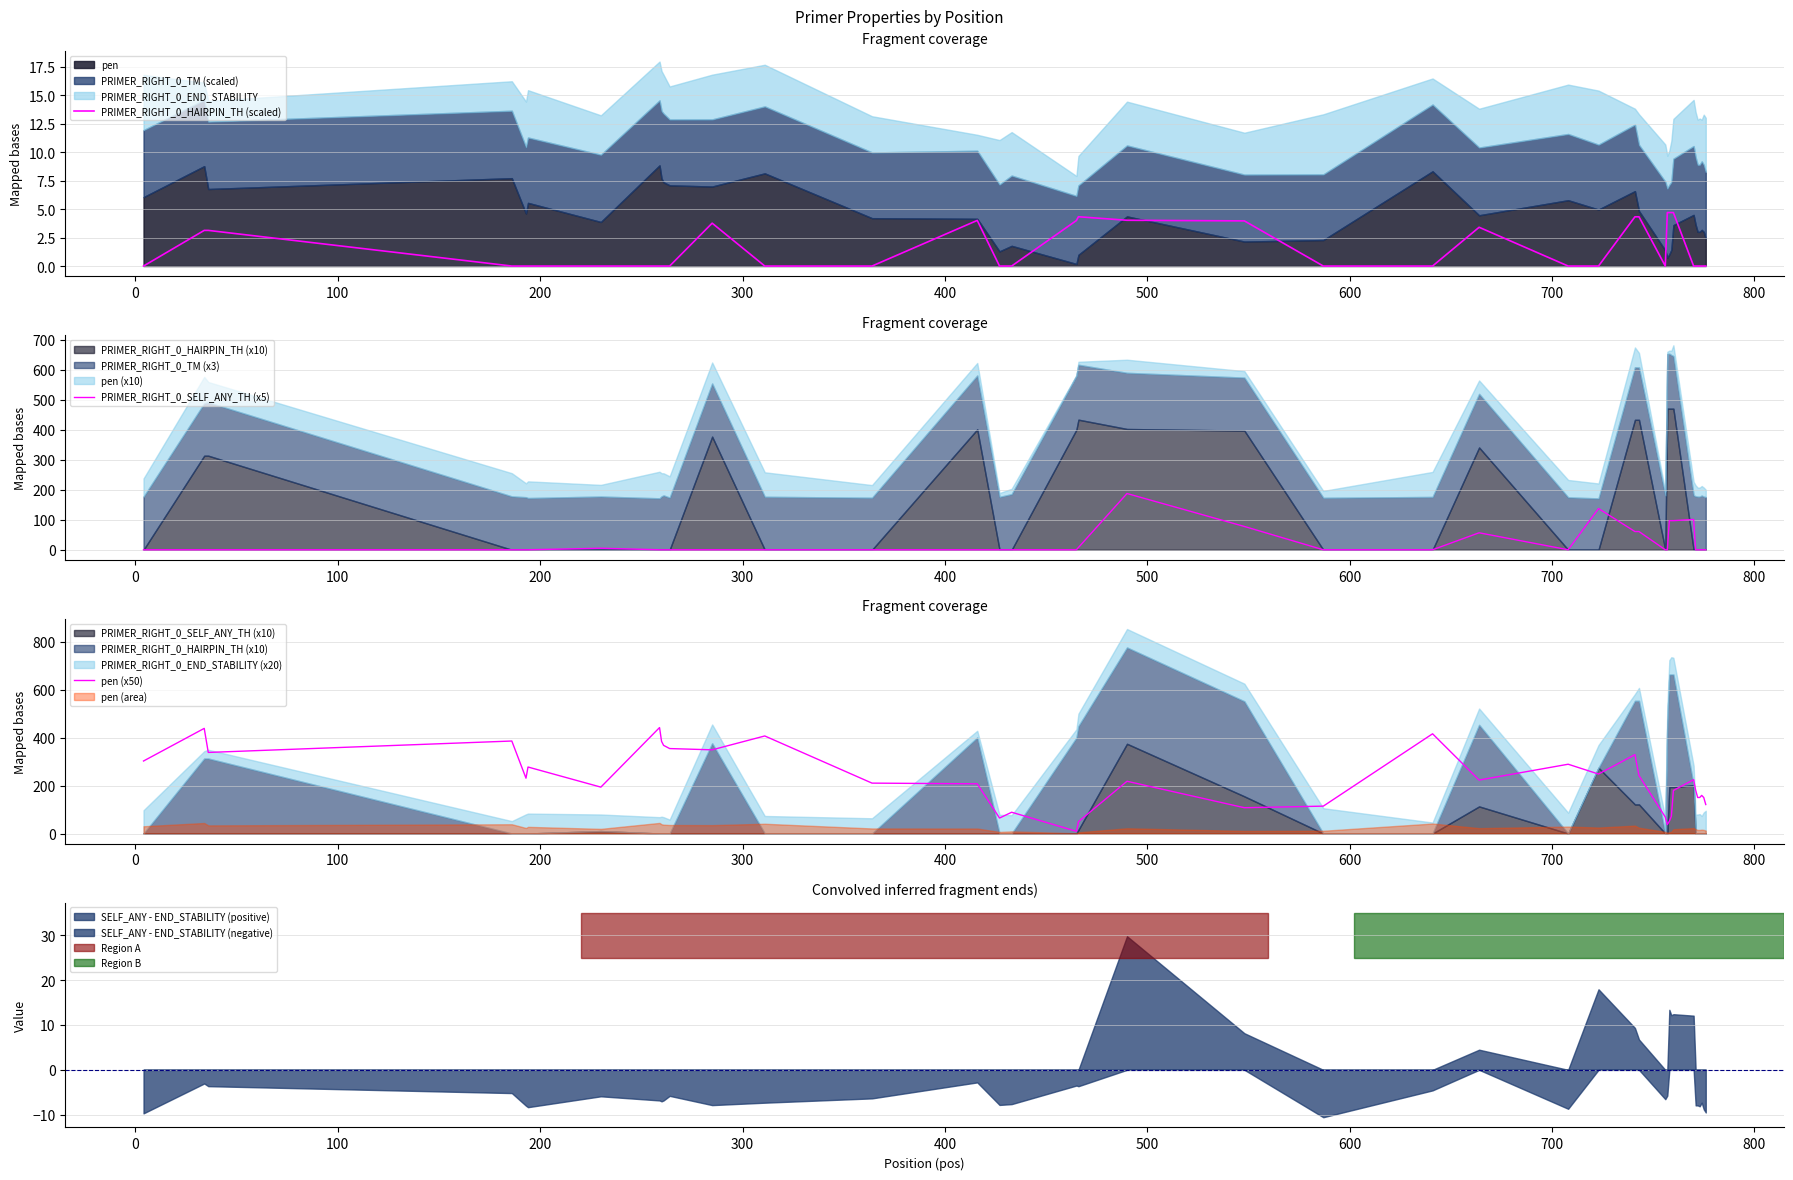

True or false: SELF_ANY - END_STABILITY (positive) and SELF_ANY - END_STABILITY (negative) cross at least once.

False